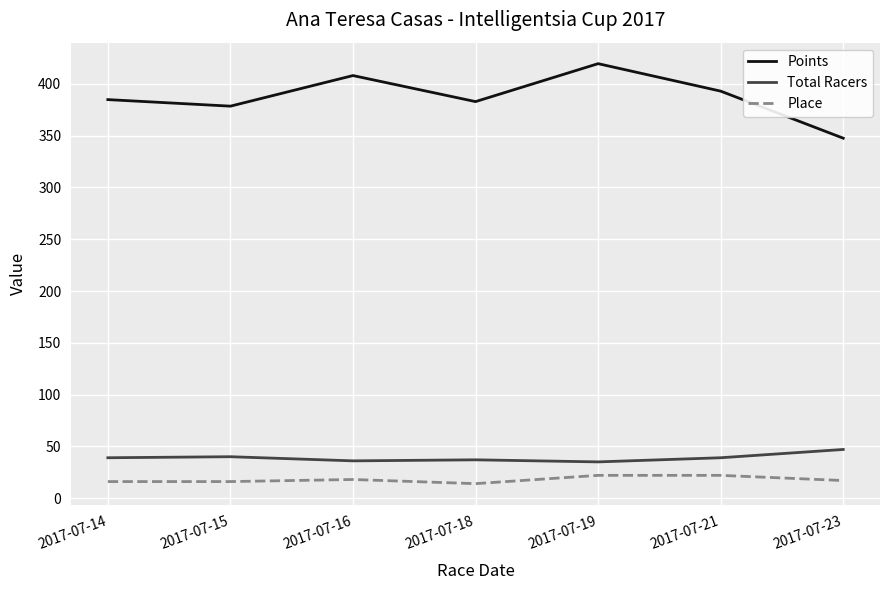

Count the number of categories in the chart.

7